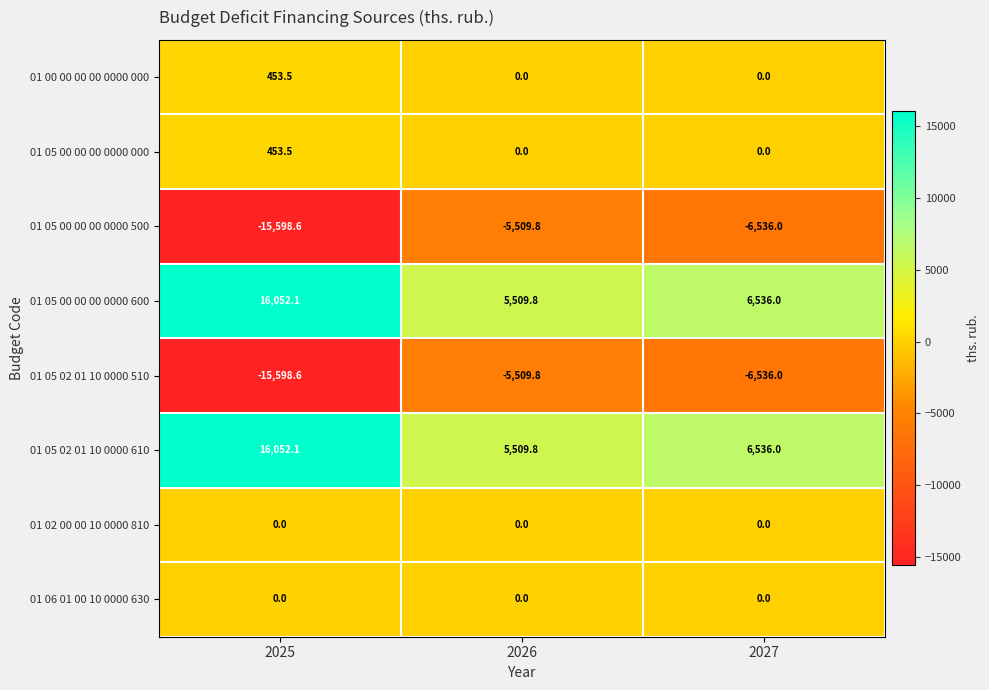

Where does the 01 05 02 01 10 0000 510 series first go above -6536?

2026